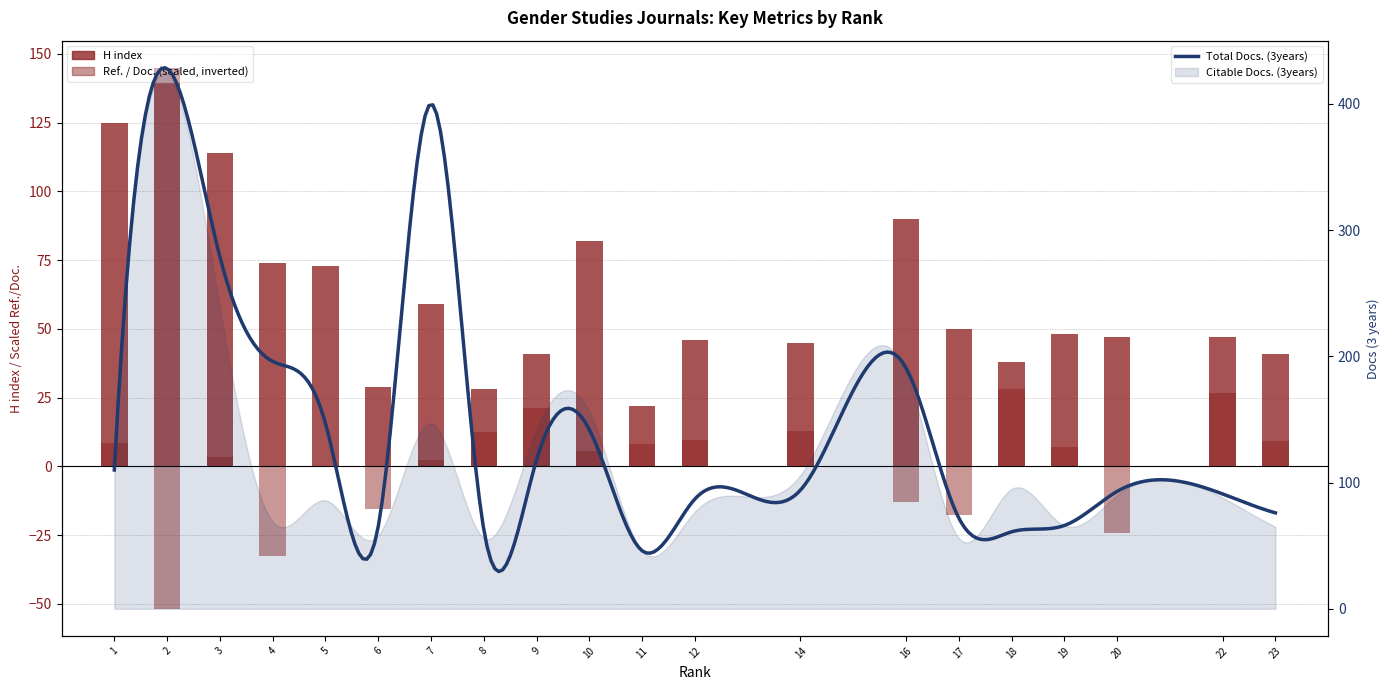

How many values in the H index series are below 48?

10